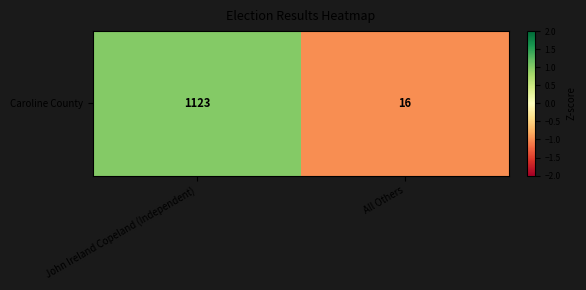

Rank the categories by value from lowest to highest.

All Others, John Ireland Copeland (Independent)